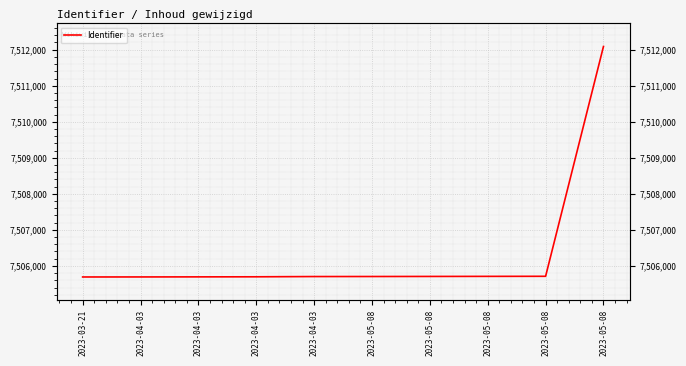

Rank the categories by value from highest to lowest.

2023-05-08, 2023-05-08, 2023-05-08, 2023-05-08, 2023-05-08, 2023-04-03, 2023-04-03, 2023-04-03, 2023-04-03, 2023-03-21